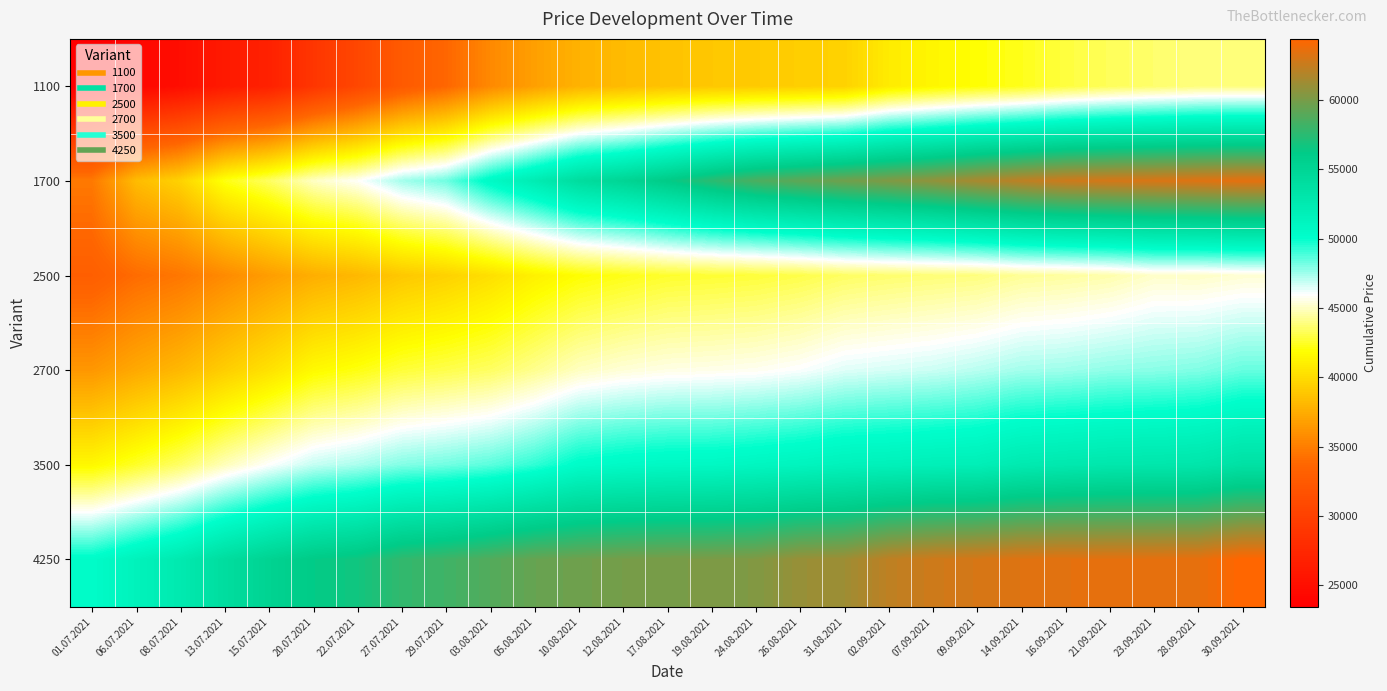

Which series has the largest total across all categories?

4250